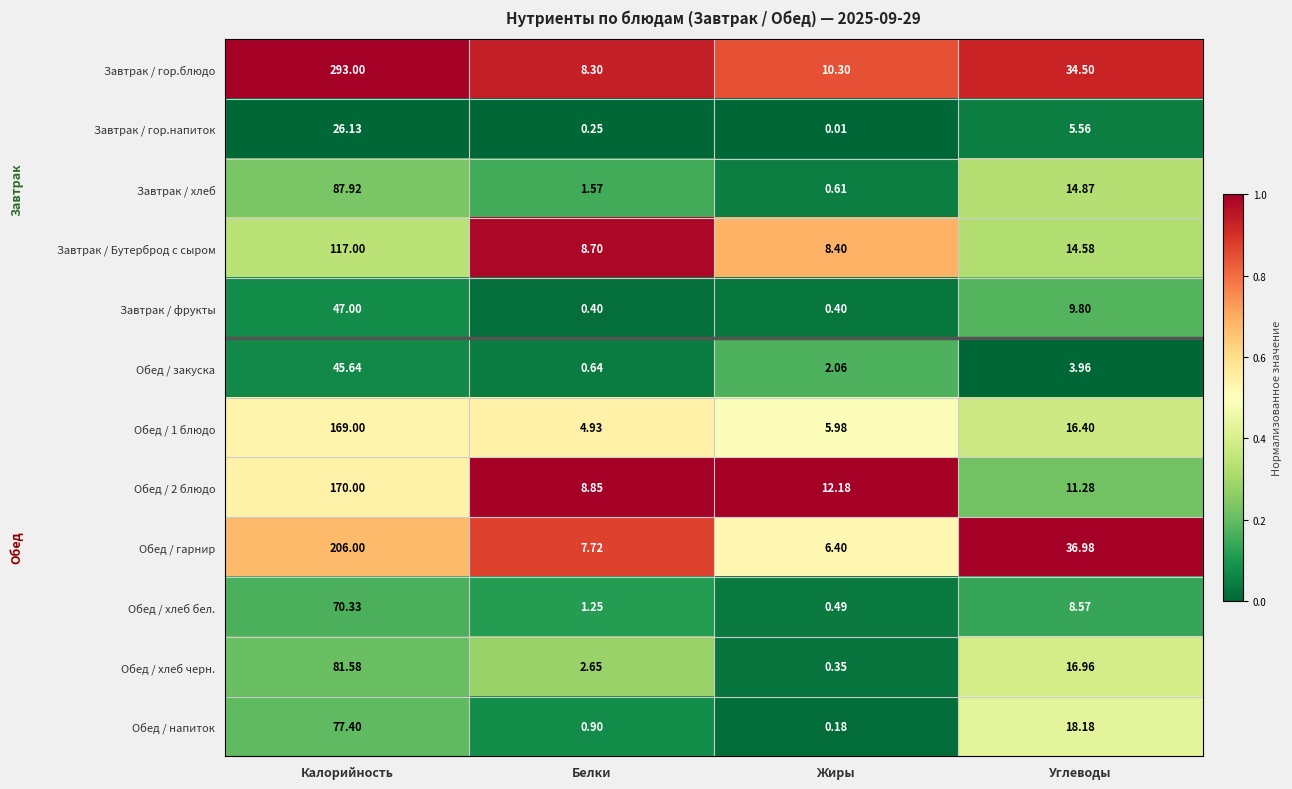

Which series has the widest spread of values?

Завтрак / гор.блюдо